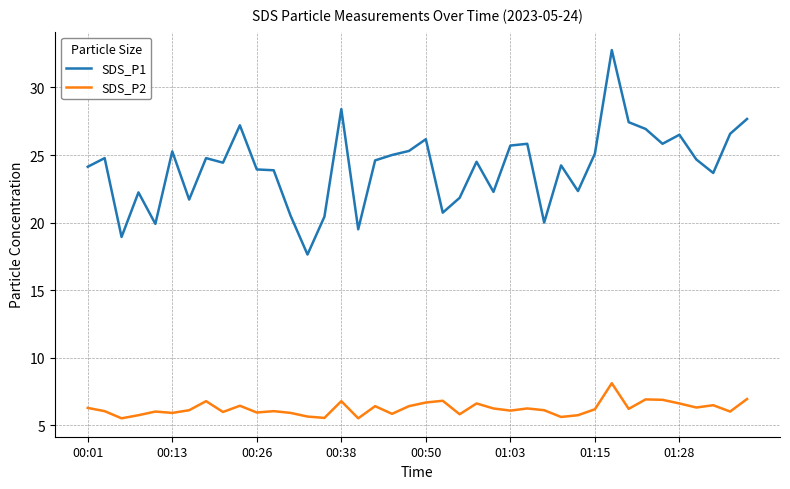

What is the minimum value for SDS_P2?

5.5